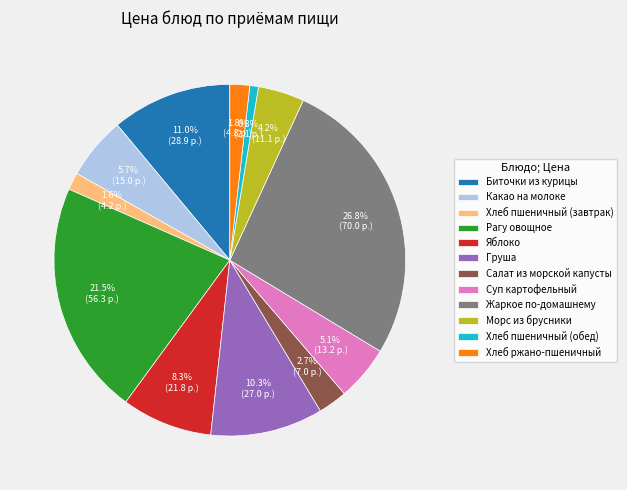

Is there any slice that represents more than half of the pie?

No